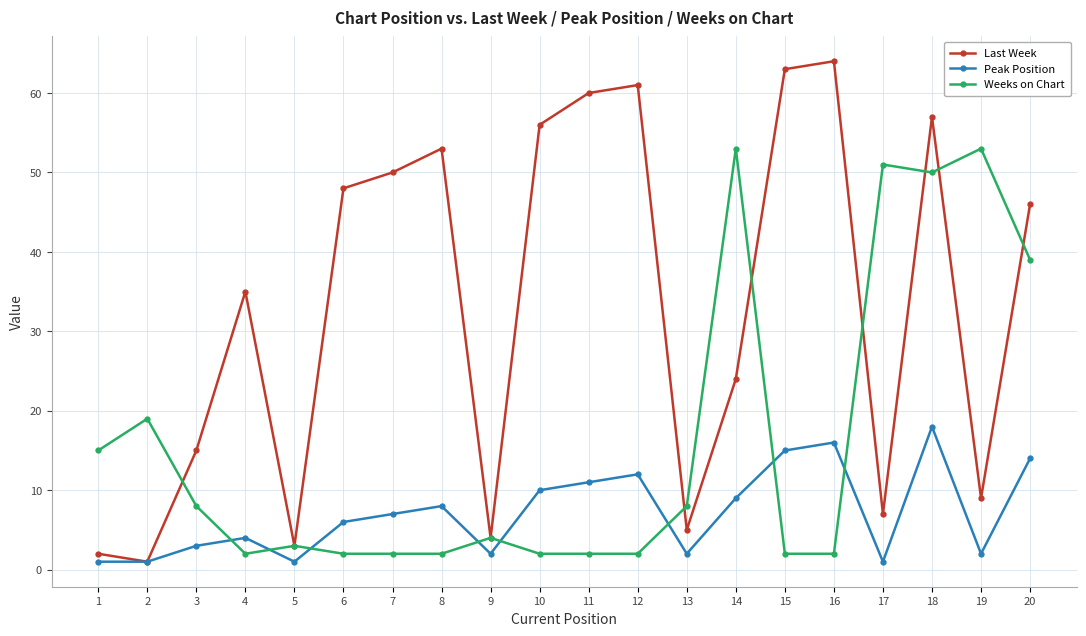

Which label corresponds to the largest value in the chart?

16